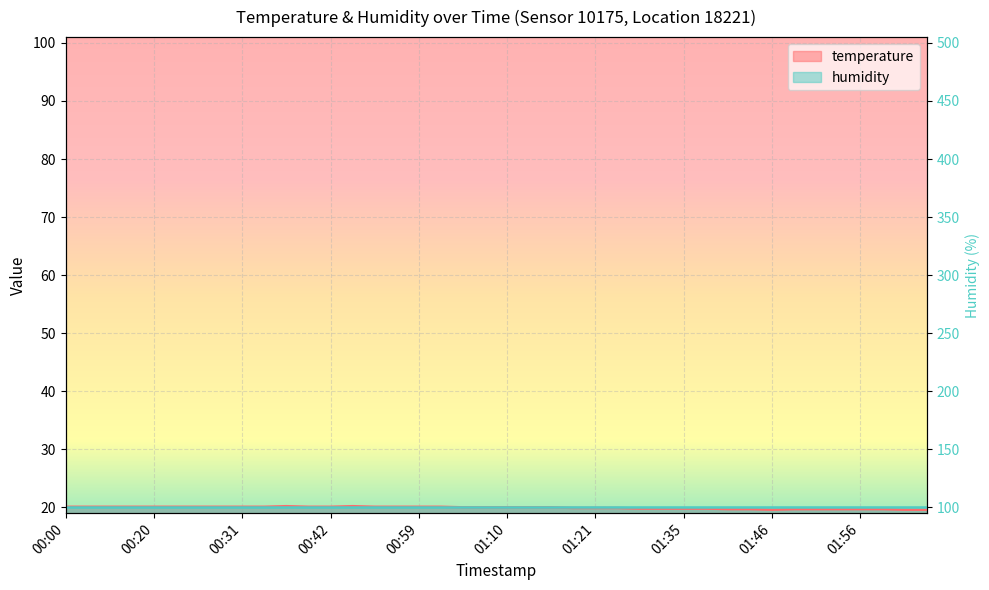

What is the label of the 12th point from the left?

00:39